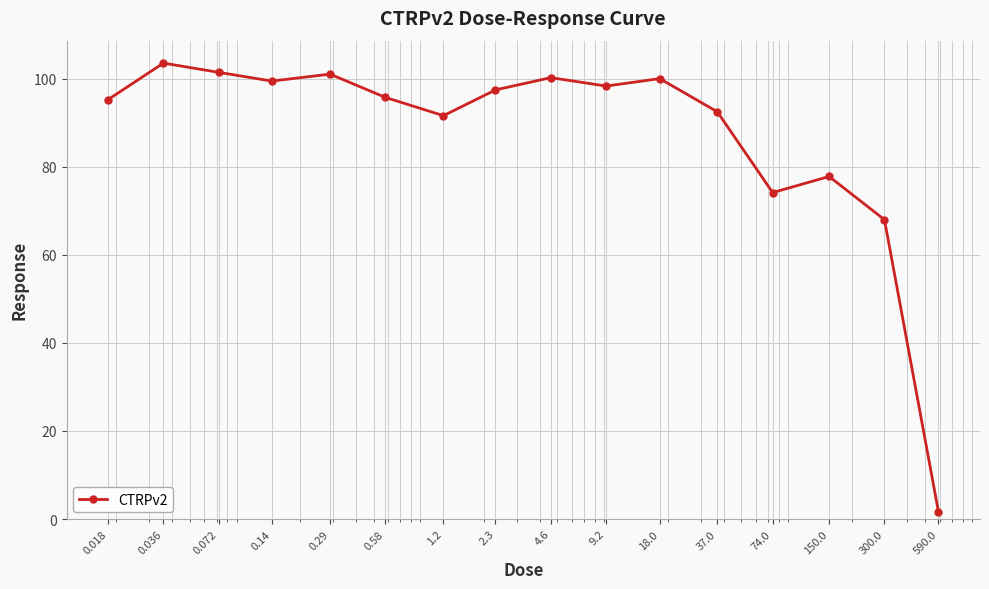

True or false: there are more than 0 points higher than both neighbors.

True